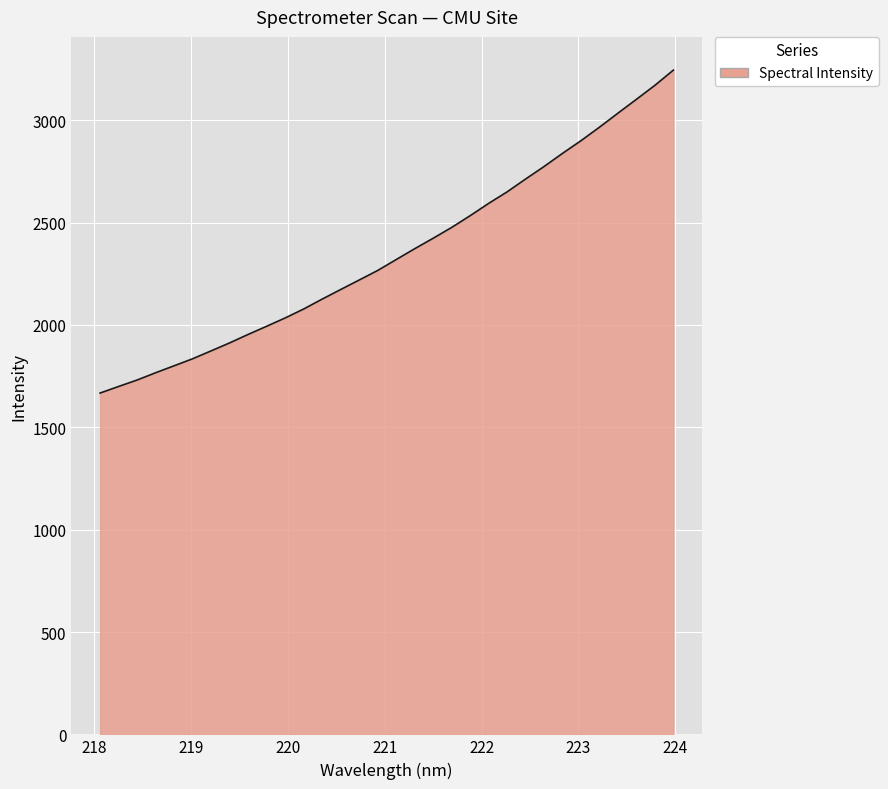

What is the difference between the second highest and second lowest values?

1471.3